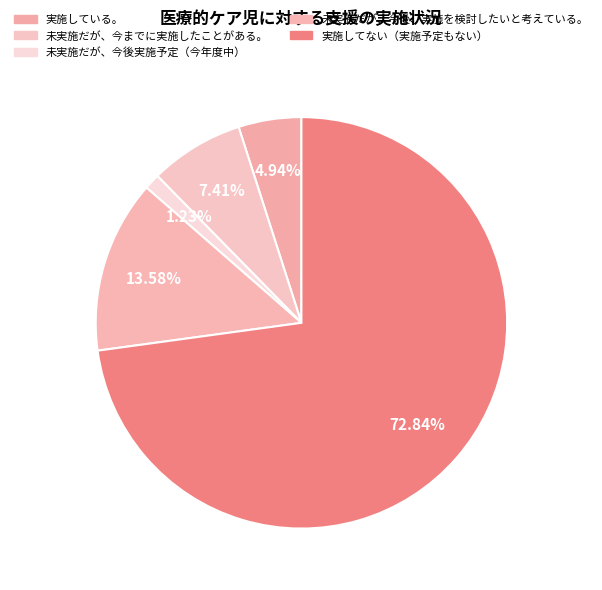

Is 未実施だが、今後実施予定（今年度中） the majority of the pie?

No